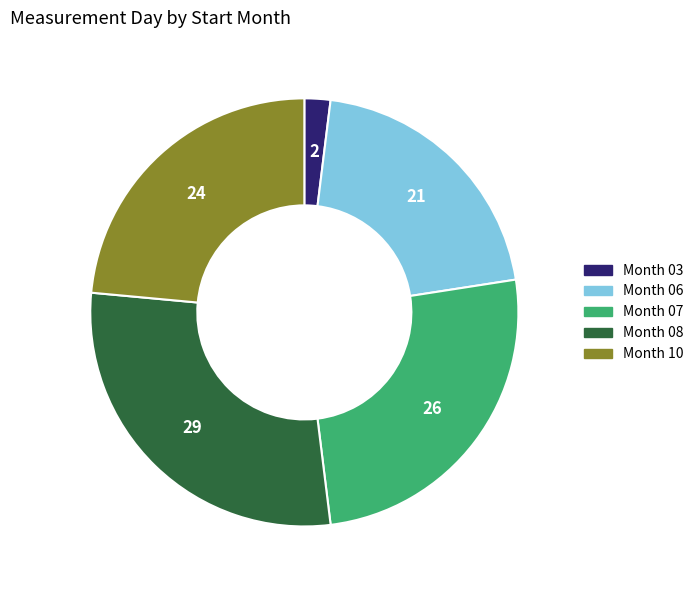

Is there a majority slice in this chart?

No